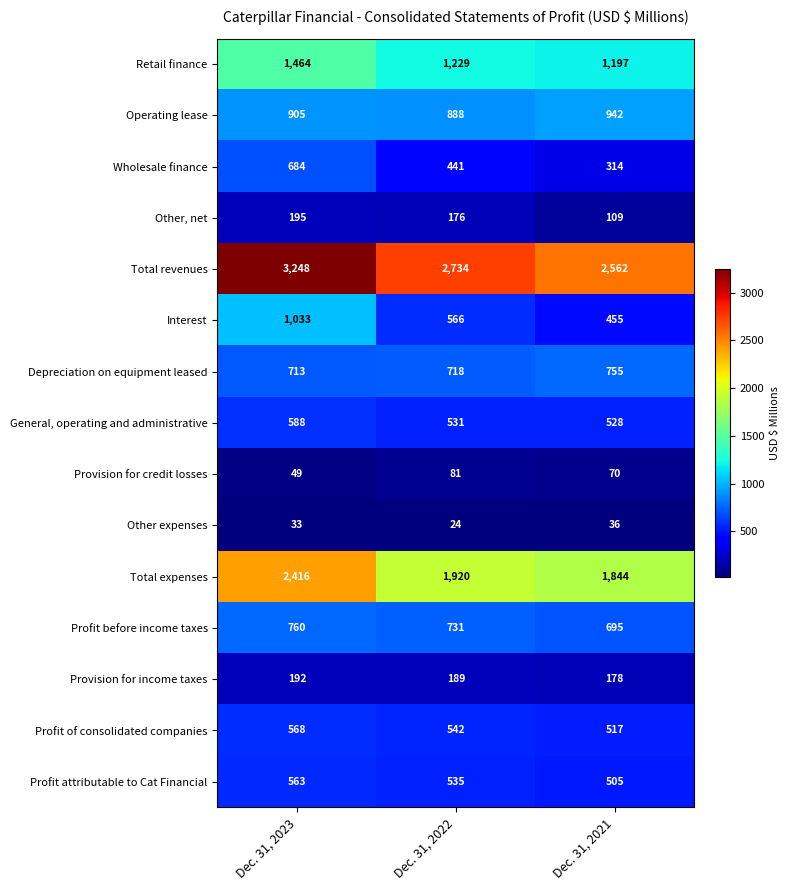

Which series changed the most between Dec. 31, 2023 and Dec. 31, 2021?

Total revenues